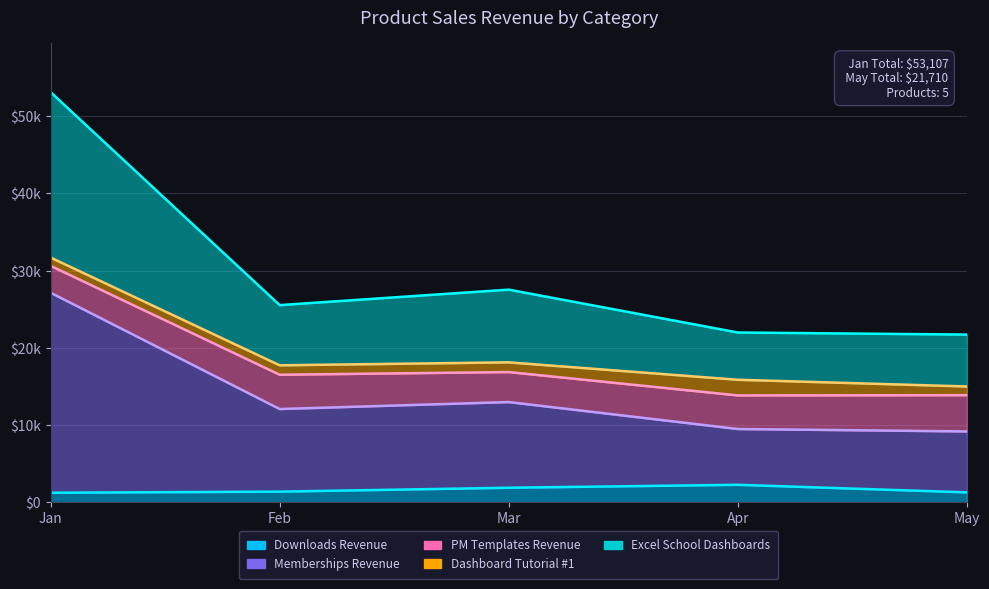

Does the chart have visible grid lines?

Yes